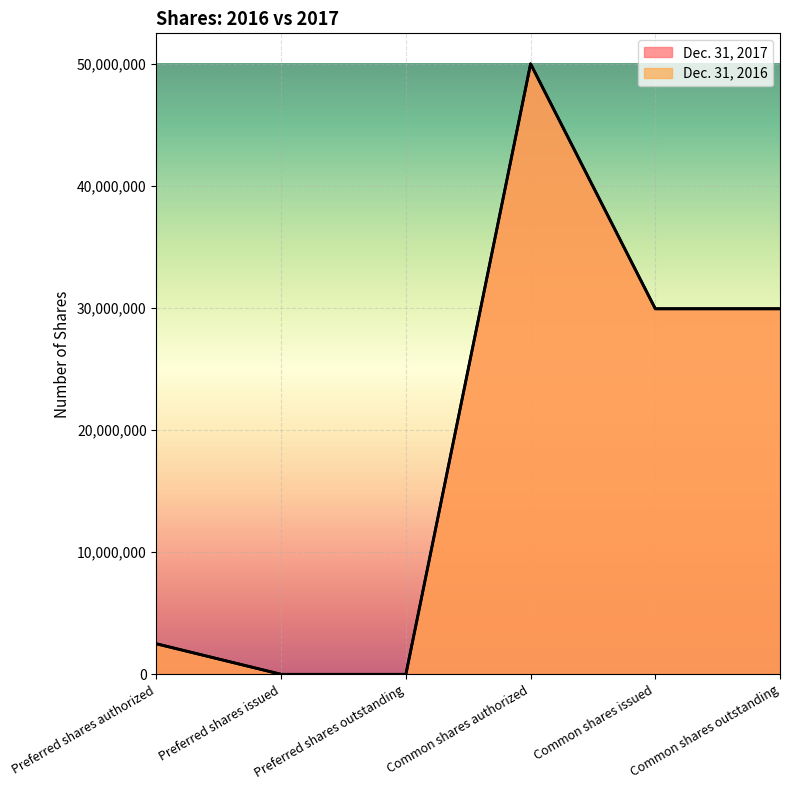

Which series has the largest total across all categories?

Dec. 31, 2016